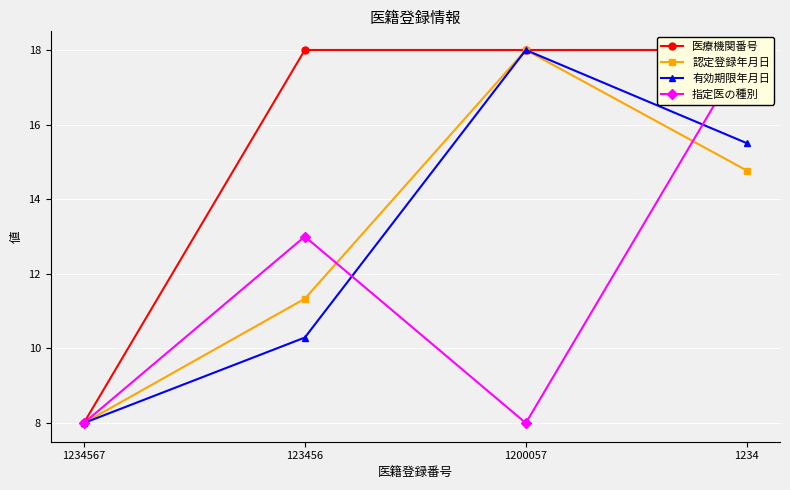

True or false: 認定登録年月日 has more than 2 points higher than both neighbors.

False